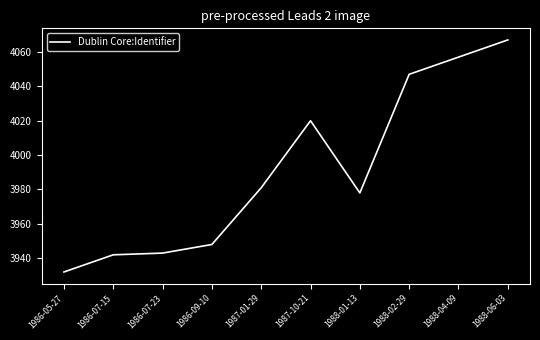

What is the change in value from 1986-05-27 to 1986-07-15?

+10